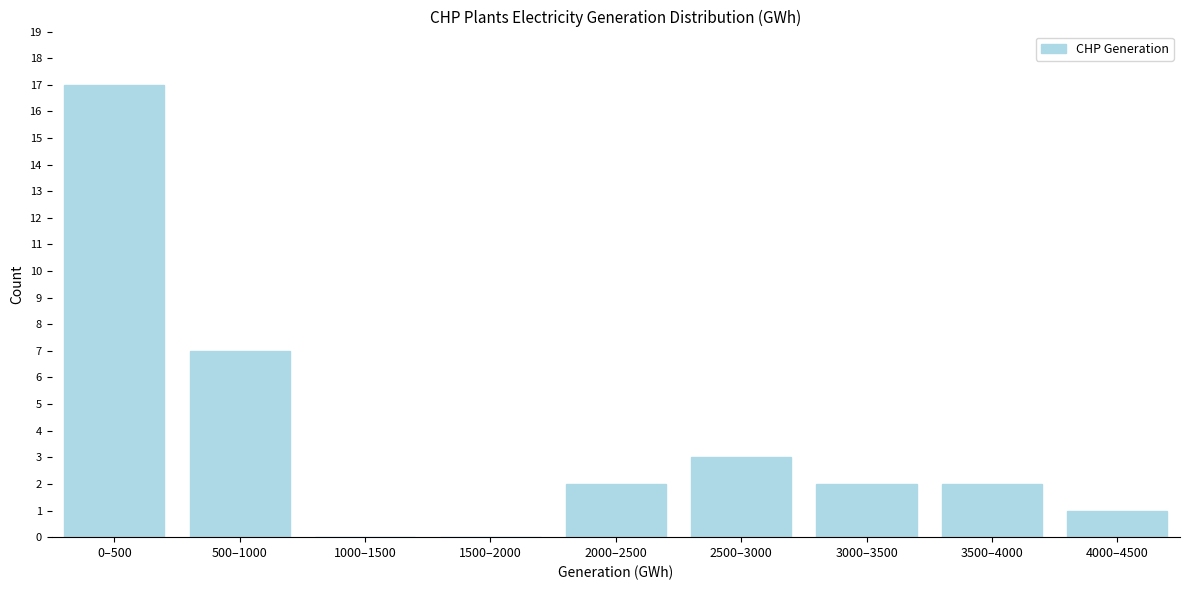

Reading right to left, what are all the values shown in this chart?

4000–4500=1	3500–4000=2	3000–3500=2	2500–3000=3	2000–2500=2	1500–2000=0	1000–1500=0	500–1000=7	0–500=17